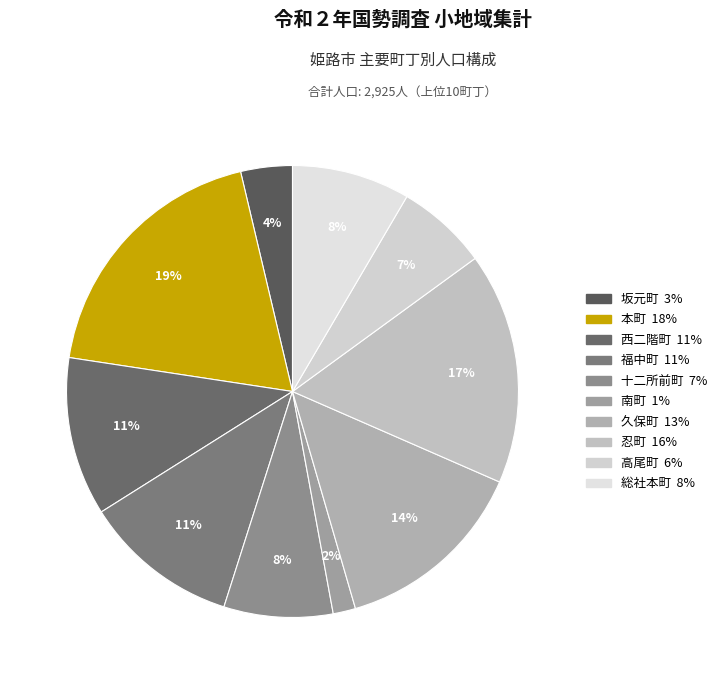

Between 総社本町 and 本町, which is larger?

本町